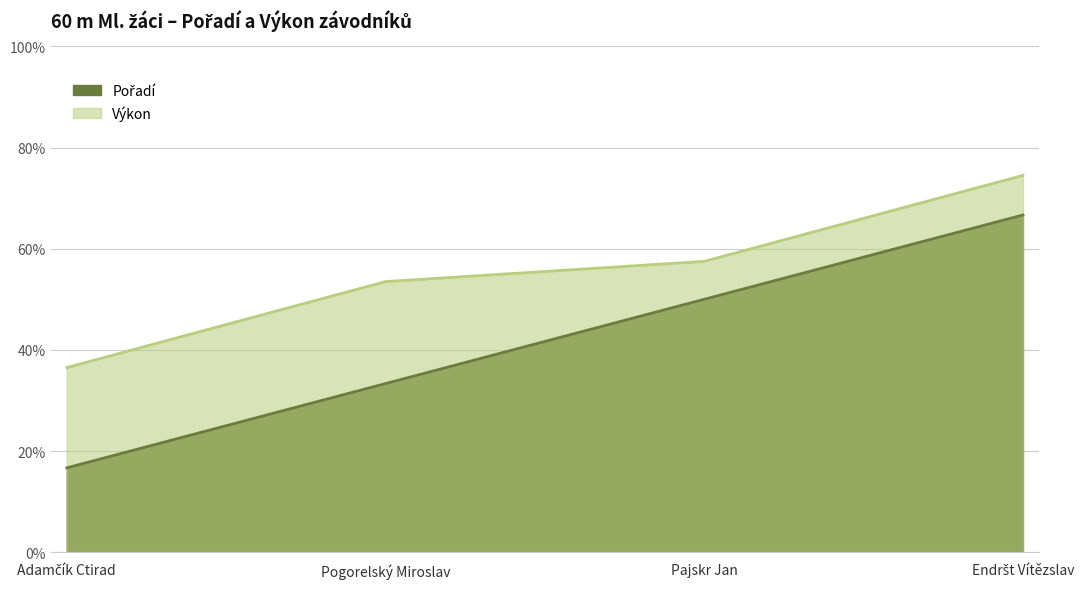

Reading right to left, extract all data points from this chart.

Pořadí: Endršt Vítězslav=66.7	Pajskr Jan=50.0	Pogorelský Miroslav=33.3	Adamčík Ctirad=16.7
Výkon: Endršt Vítězslav=74.5	Pajskr Jan=57.5	Pogorelský Miroslav=53.5	Adamčík Ctirad=36.5